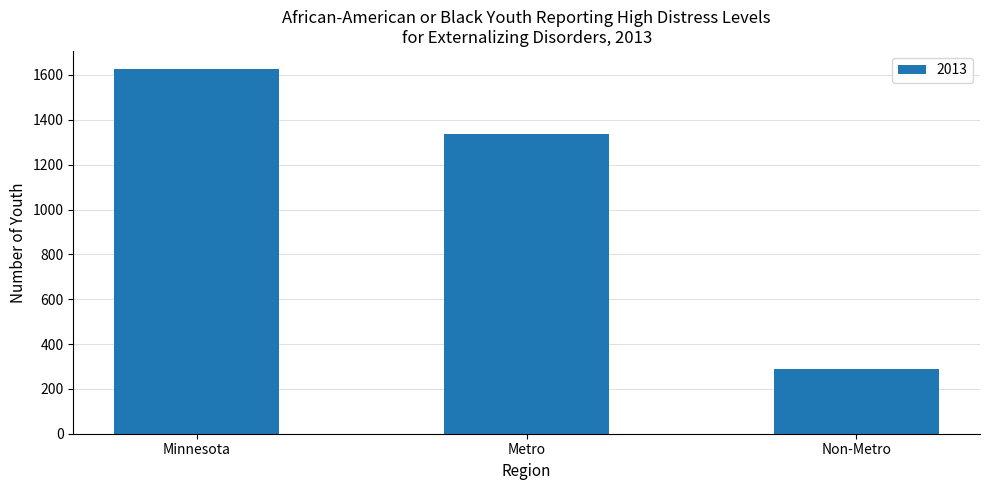

What is the value of the 2nd bar from the left?

1336